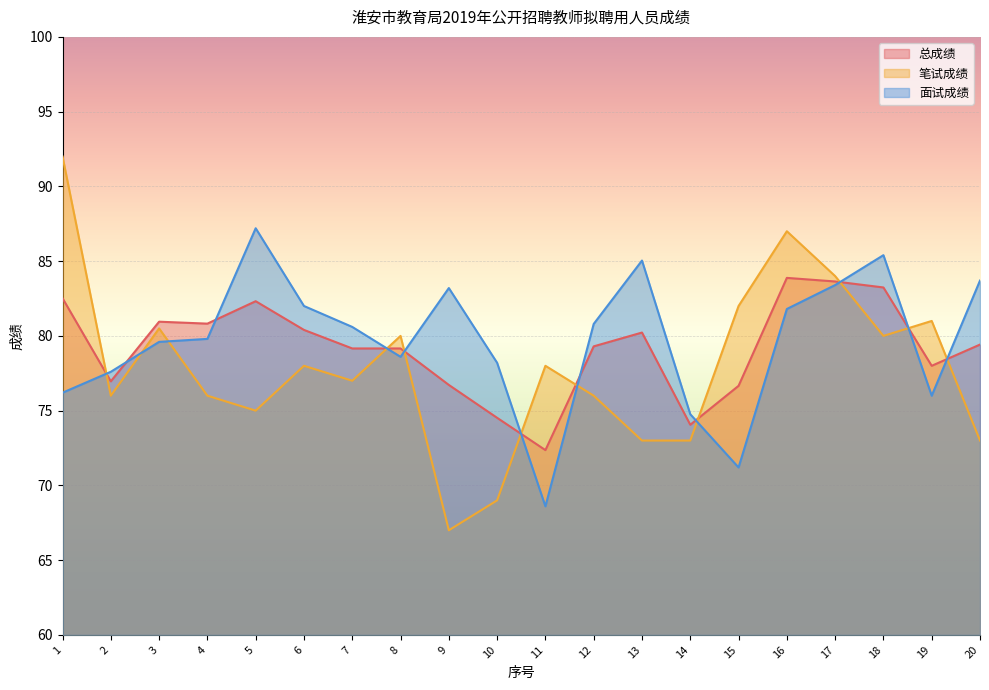

What is the maximum value shown in the chart?

92.0